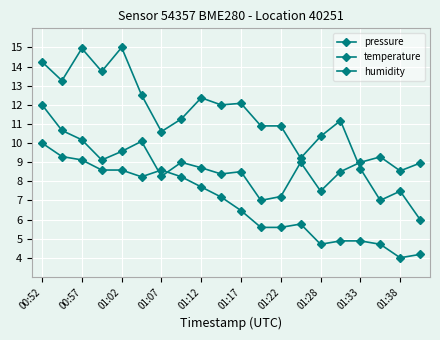

Where do temperature and humidity first cross each other?

01:17 and 01:22